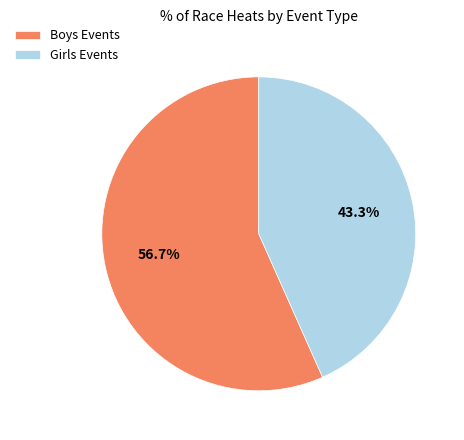

What is the ratio of the value at Girls Events to the value at Boys Events?

0.8